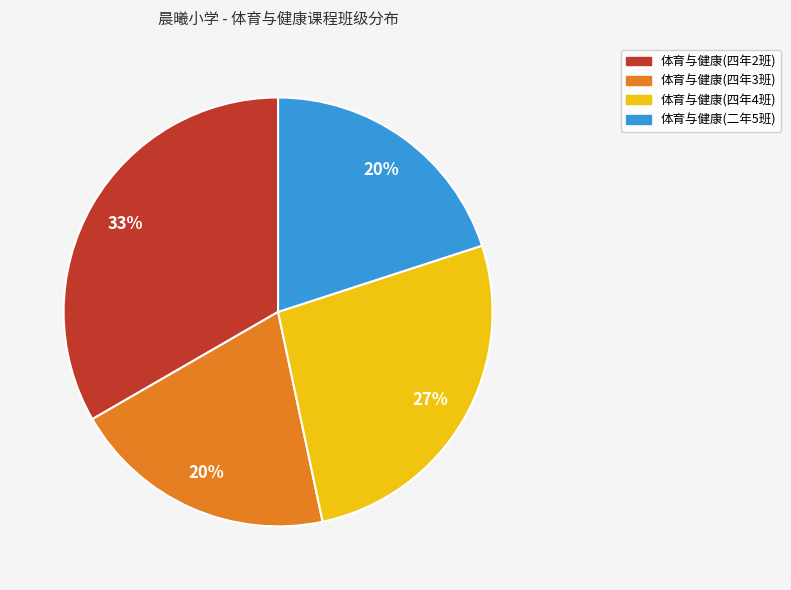

Is the sum of 体育与健康(四年2班) and 体育与健康(四年4班) greater than half?

Yes